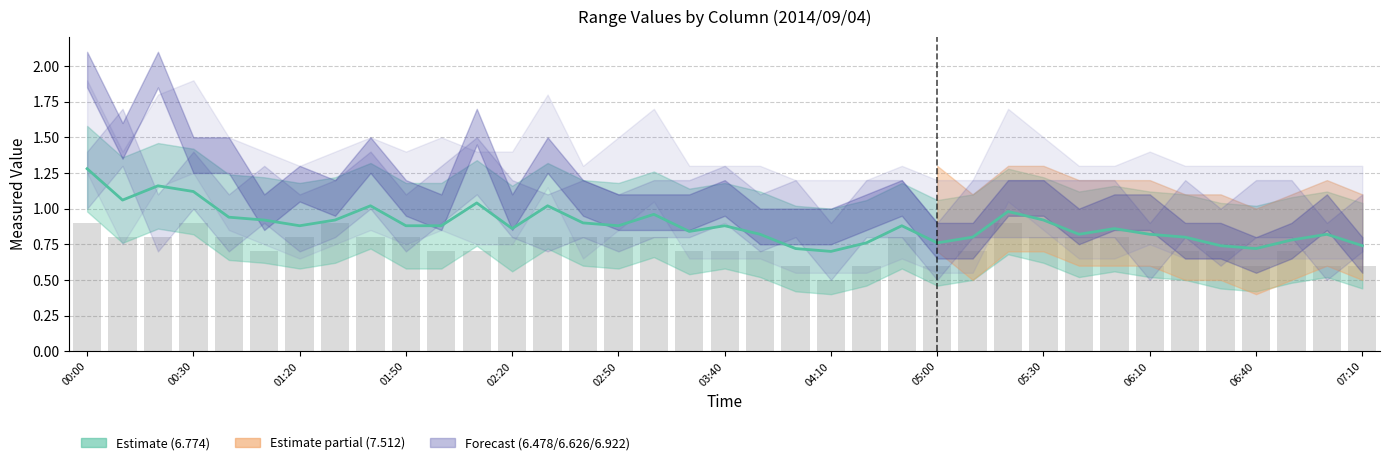

At how many categories does at least one series exceed 1?

12